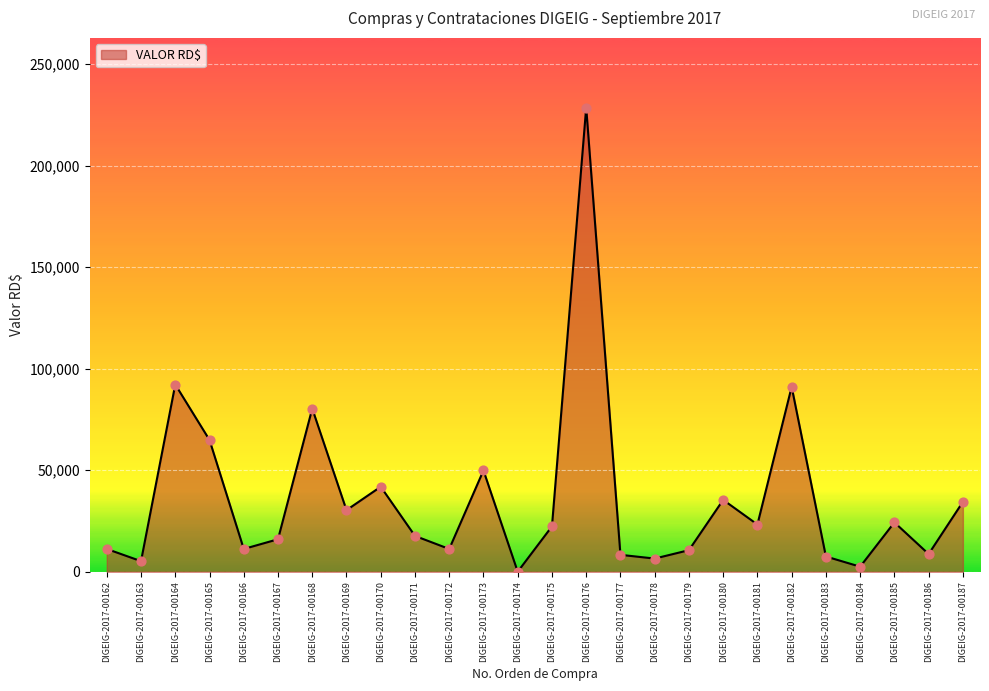

What is the change in value from DIGEIG-2017-00164 to DIGEIG-2017-00184?

-89747.3